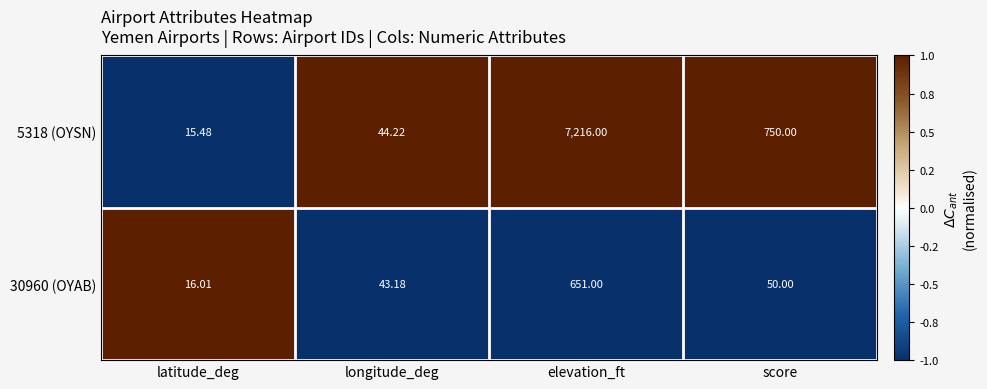

List the labels in order of 5318 (OYSN) value, smallest first.

latitude_deg, longitude_deg, score, elevation_ft